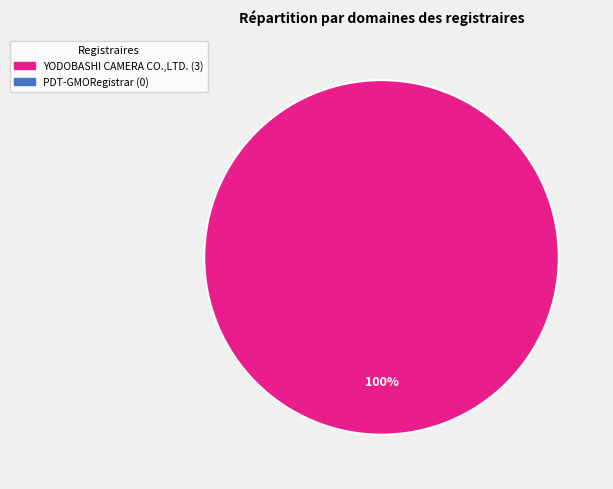

Is there any slice that represents more than half of the pie?

Yes